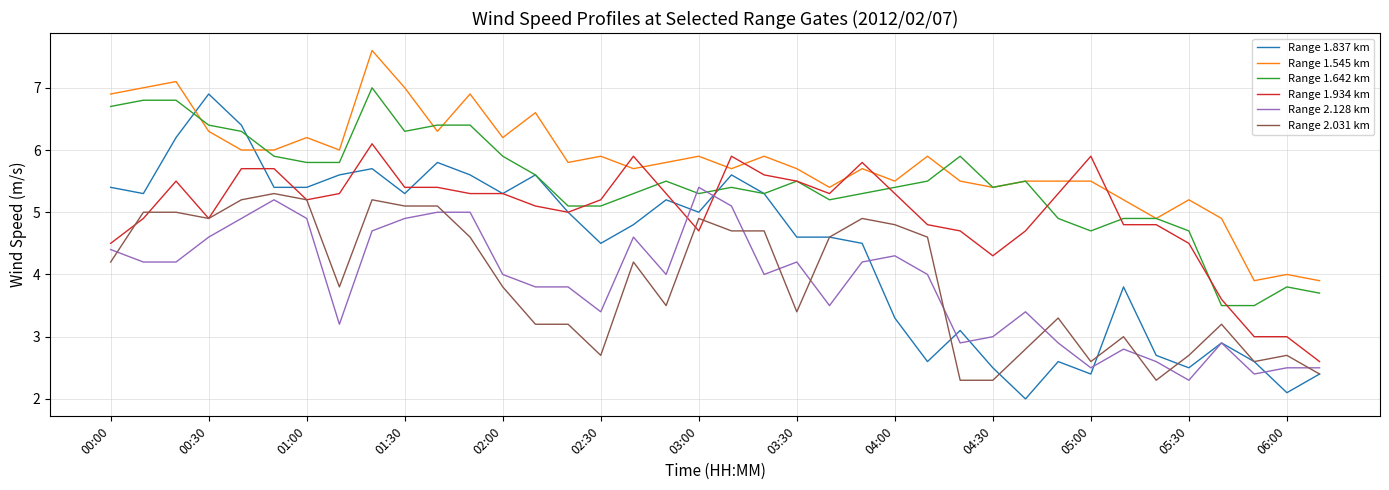

After their last crossing, which series has the higher values: Range 2.128 km or Range 1.642 km?

Range 1.642 km